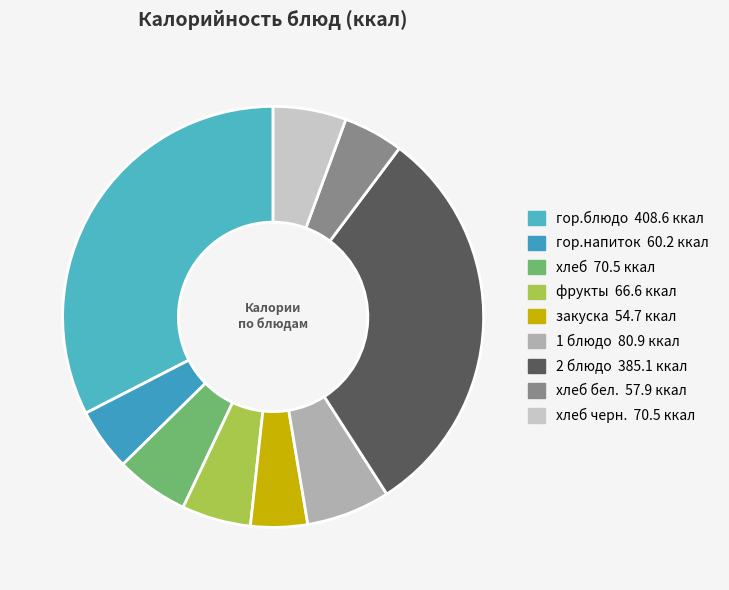

How many segments does this pie chart have?

9